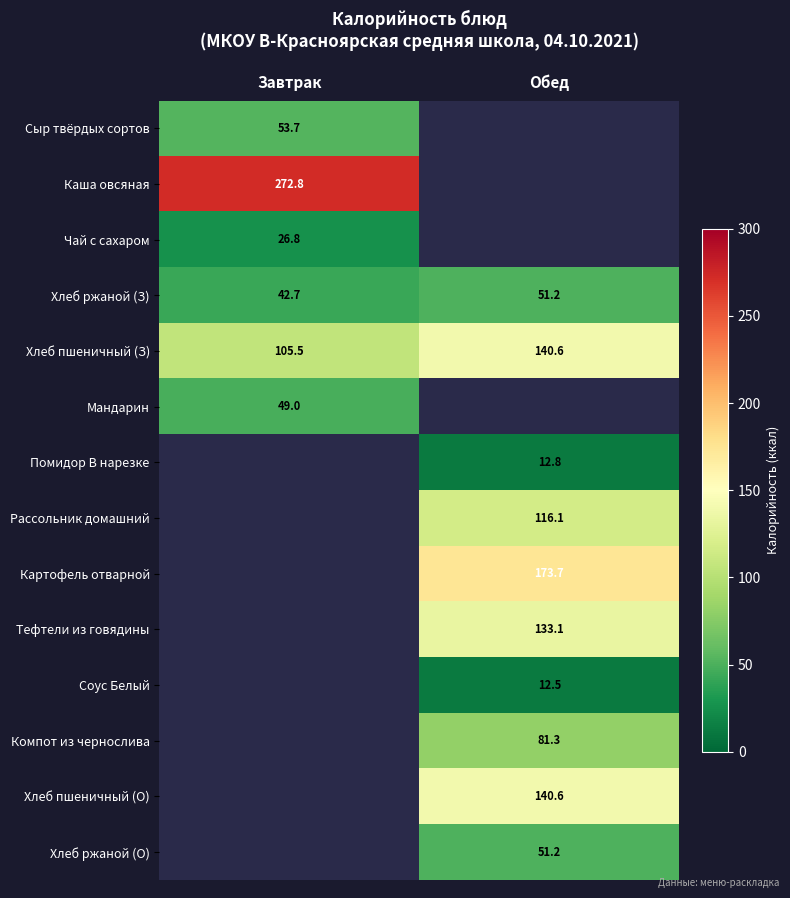

Is it true that Хлеб ржаной (О) equals 51.2 at Обед?

True